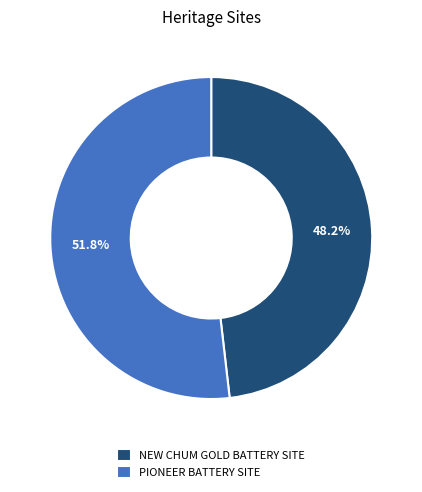

Combined, do PIONEER BATTERY SITE and NEW CHUM GOLD BATTERY SITE account for over 50%?

Yes